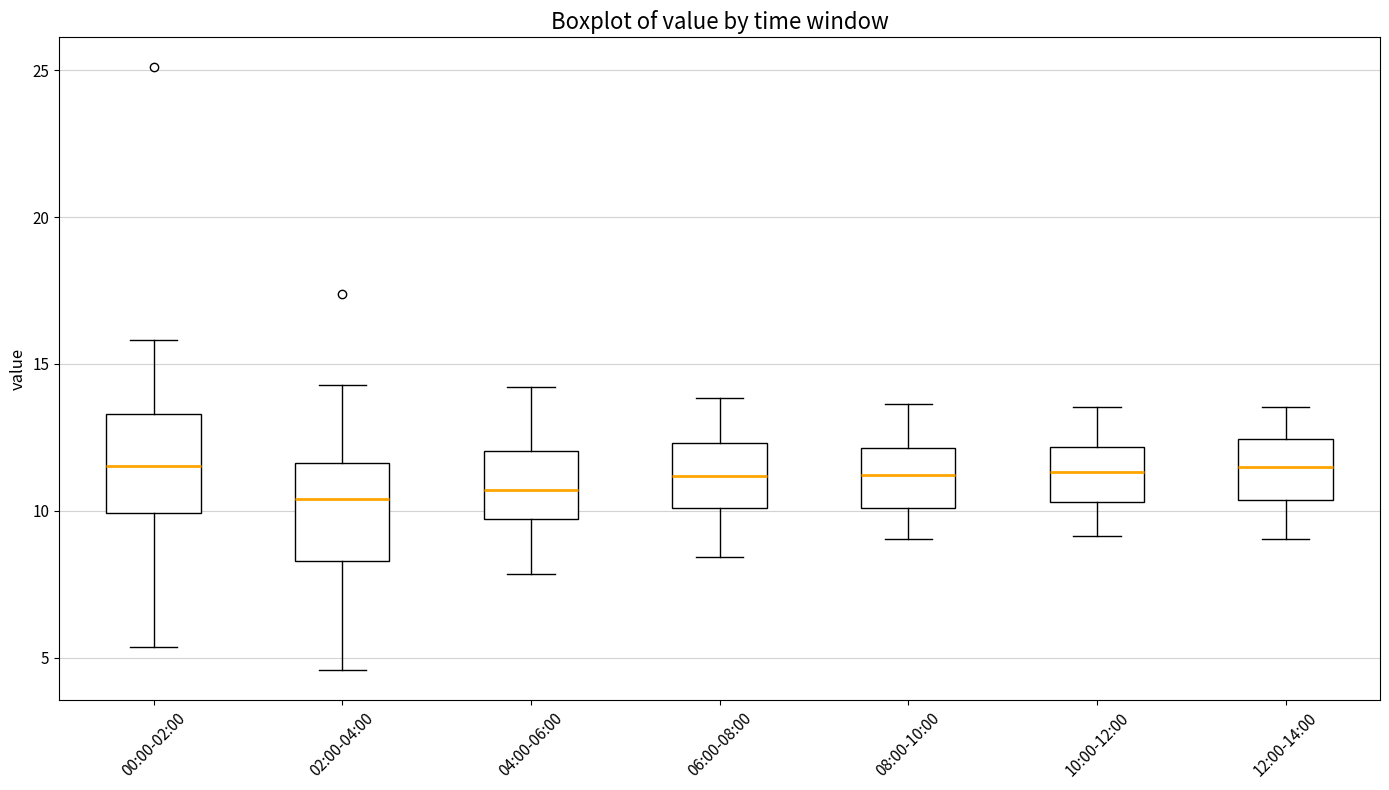

Reading left to right, read every box against the y-axis: the position of its median line, the range the box covers, and the ends of its whiskers. The values are not printed on the chart, so give them approximately, as read against the axis.

00:00-02:00: median 11.5, box 10.0 to 13.5, whiskers 5.5 to 16.0
02:00-04:00: median 10.5, box 8.5 to 11.5, whiskers 4.5 to 14.5
04:00-06:00: median 10.5, box 9.5 to 12.0, whiskers 8.0 to 14.0
06:00-08:00: median 11.0, box 10.0 to 12.5, whiskers 8.5 to 14.0
08:00-10:00: median 11.0, box 10.0 to 12.0, whiskers 9.0 to 13.5
10:00-12:00: median 11.5, box 10.5 to 12.0, whiskers 9.0 to 13.5
12:00-14:00: median 11.5, box 10.5 to 12.5, whiskers 9.0 to 13.5